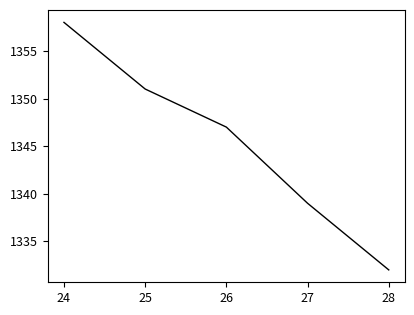

The value at 26 is 622. True or false?

False